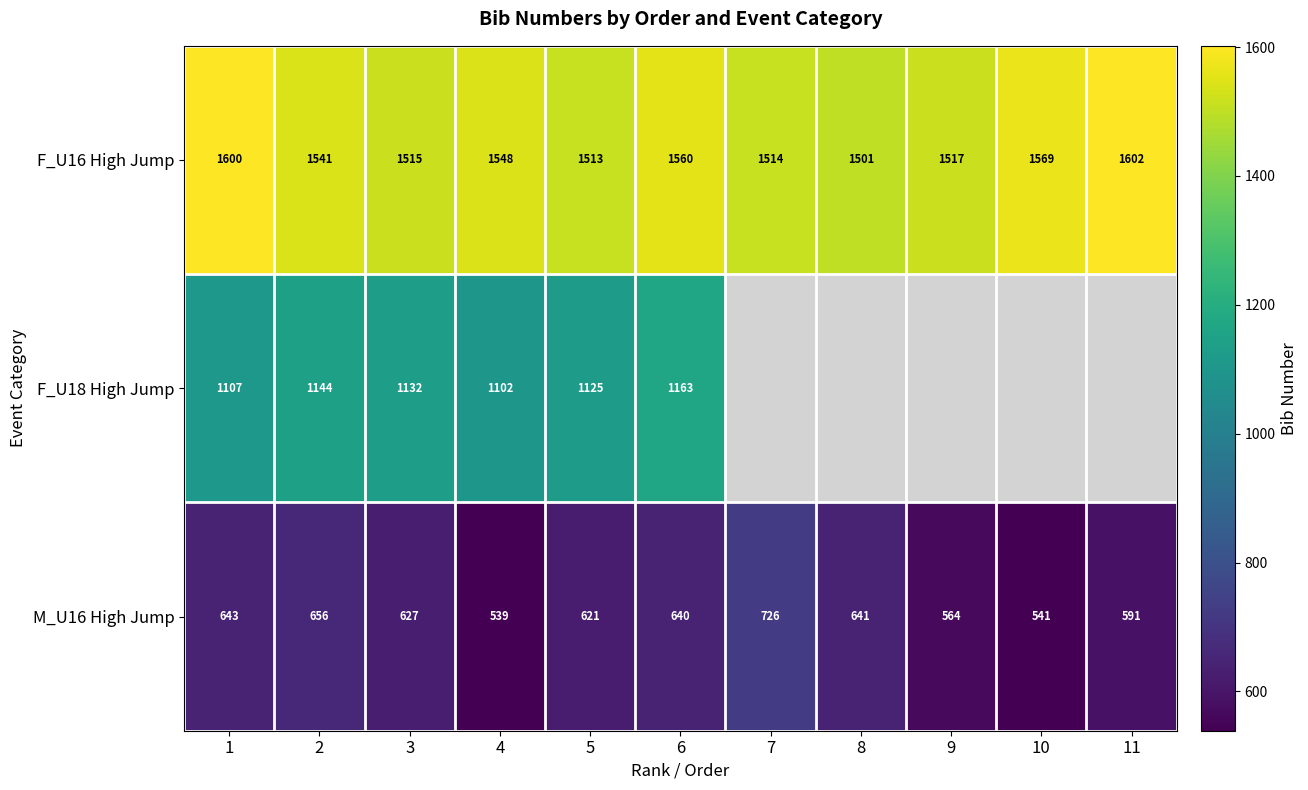

How many categories are shown in the chart?

11